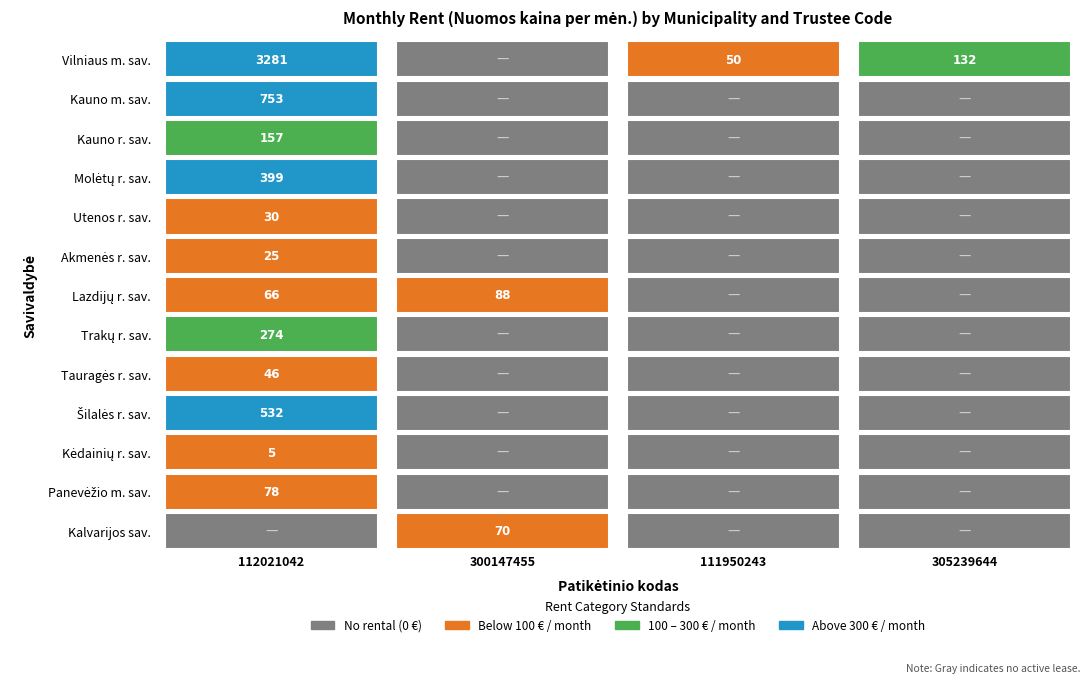

Is it true that Lazdijų r. sav. equals 58.2 at 9?

False